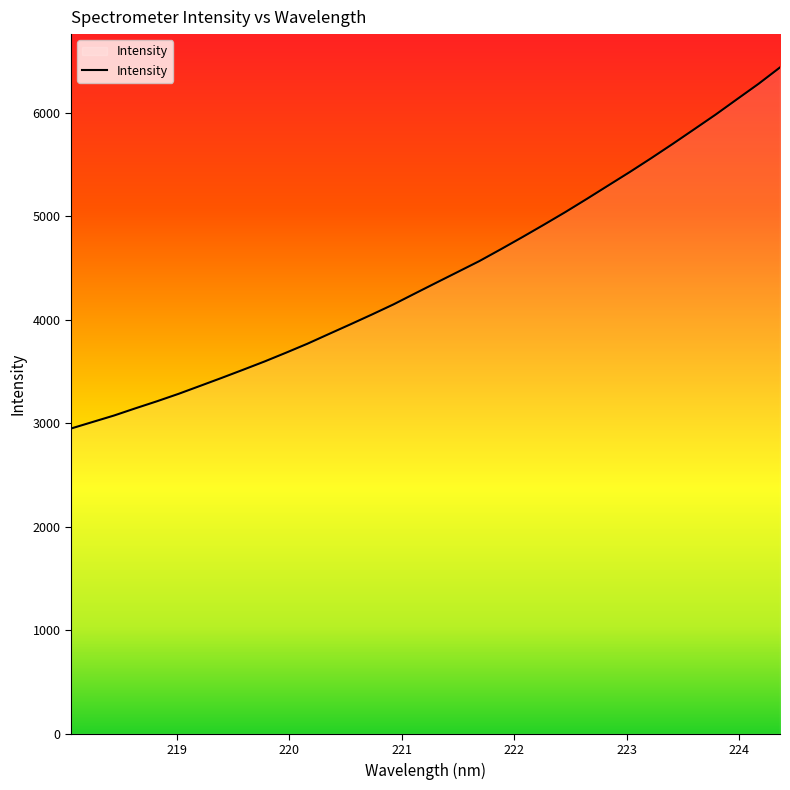

What is the minimum value shown in the chart?

2950.2